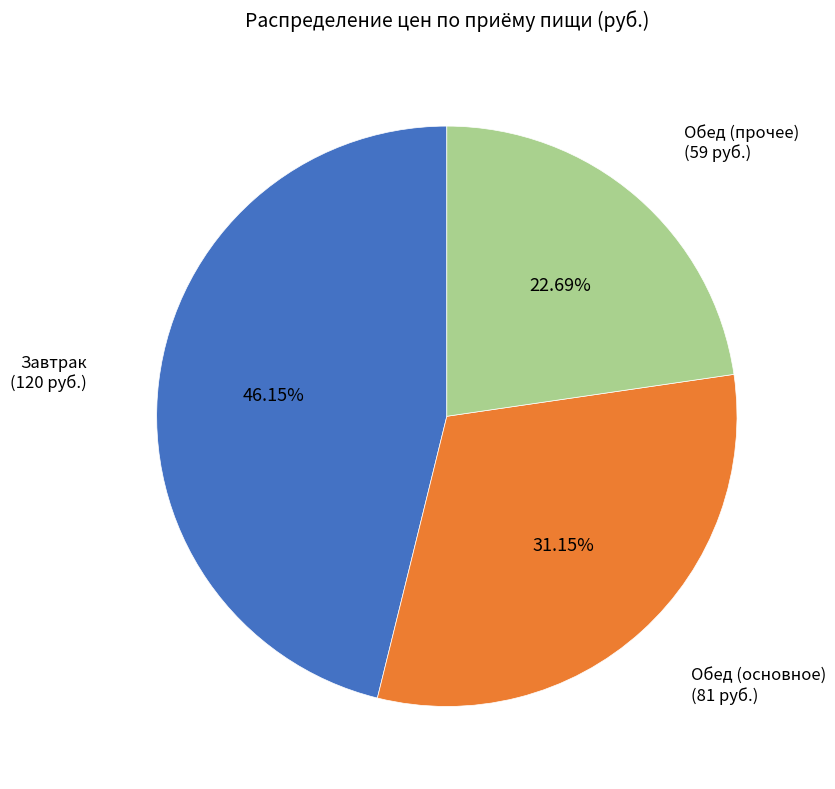

What is the smallest slice in the pie chart?

Обед (прочее)